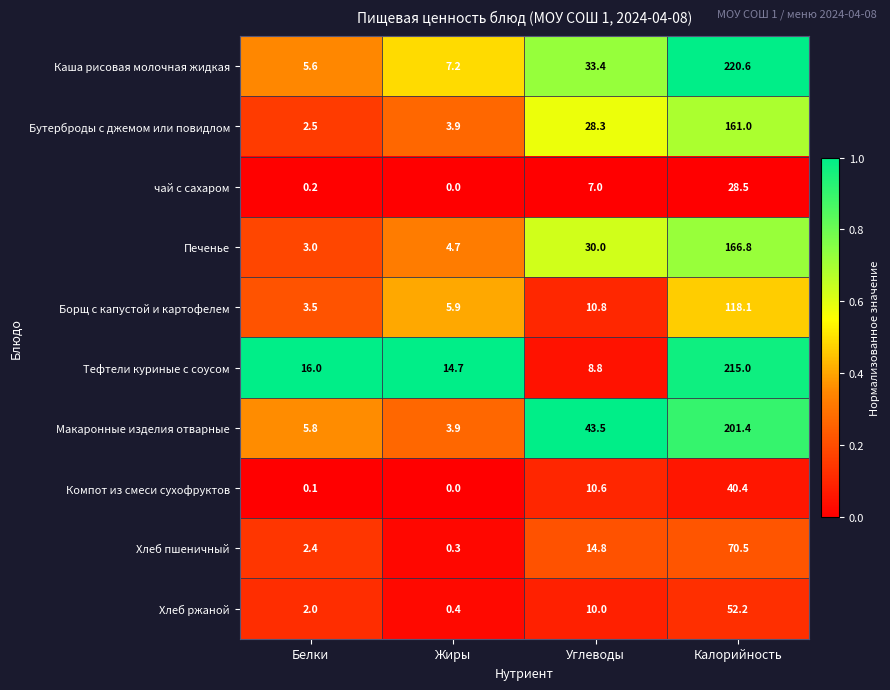

Count the number of data series in this chart.

10